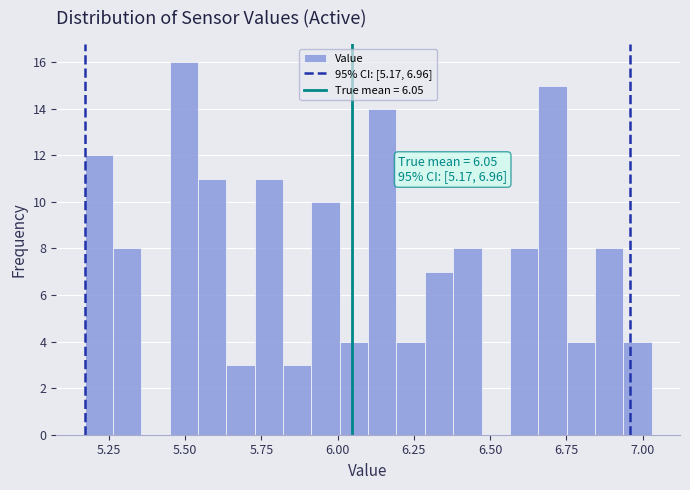

Around what value on the x-axis is the tallest bar? Give the approximate position of its centre, as read against the axis.

5.50